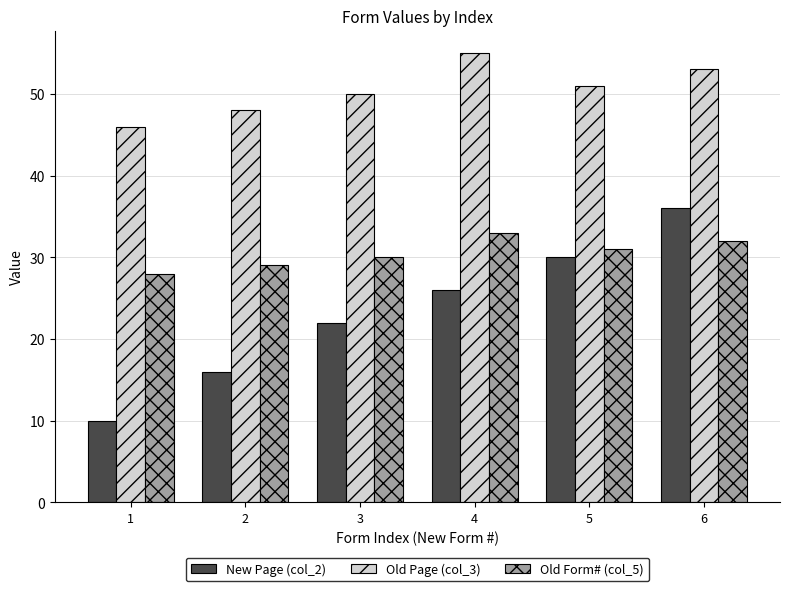

Reading left to right, extract all data points from this chart.

New Page (col_2): 10	16	22	26	30	36
Old Page (col_3): 46	48	50	55	51	53
Old Form# (col_5): 28	29	30	33	31	32